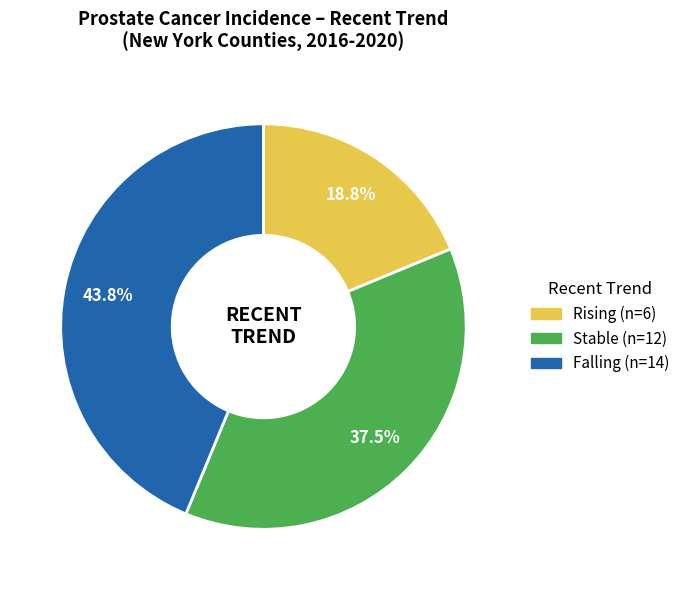

Does any single category account for the majority?

No